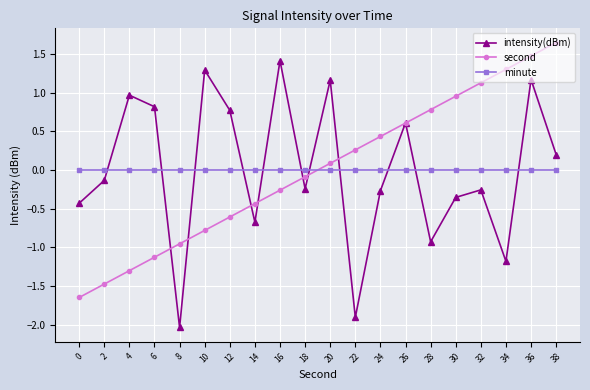

Which category has the highest value across all series?

38